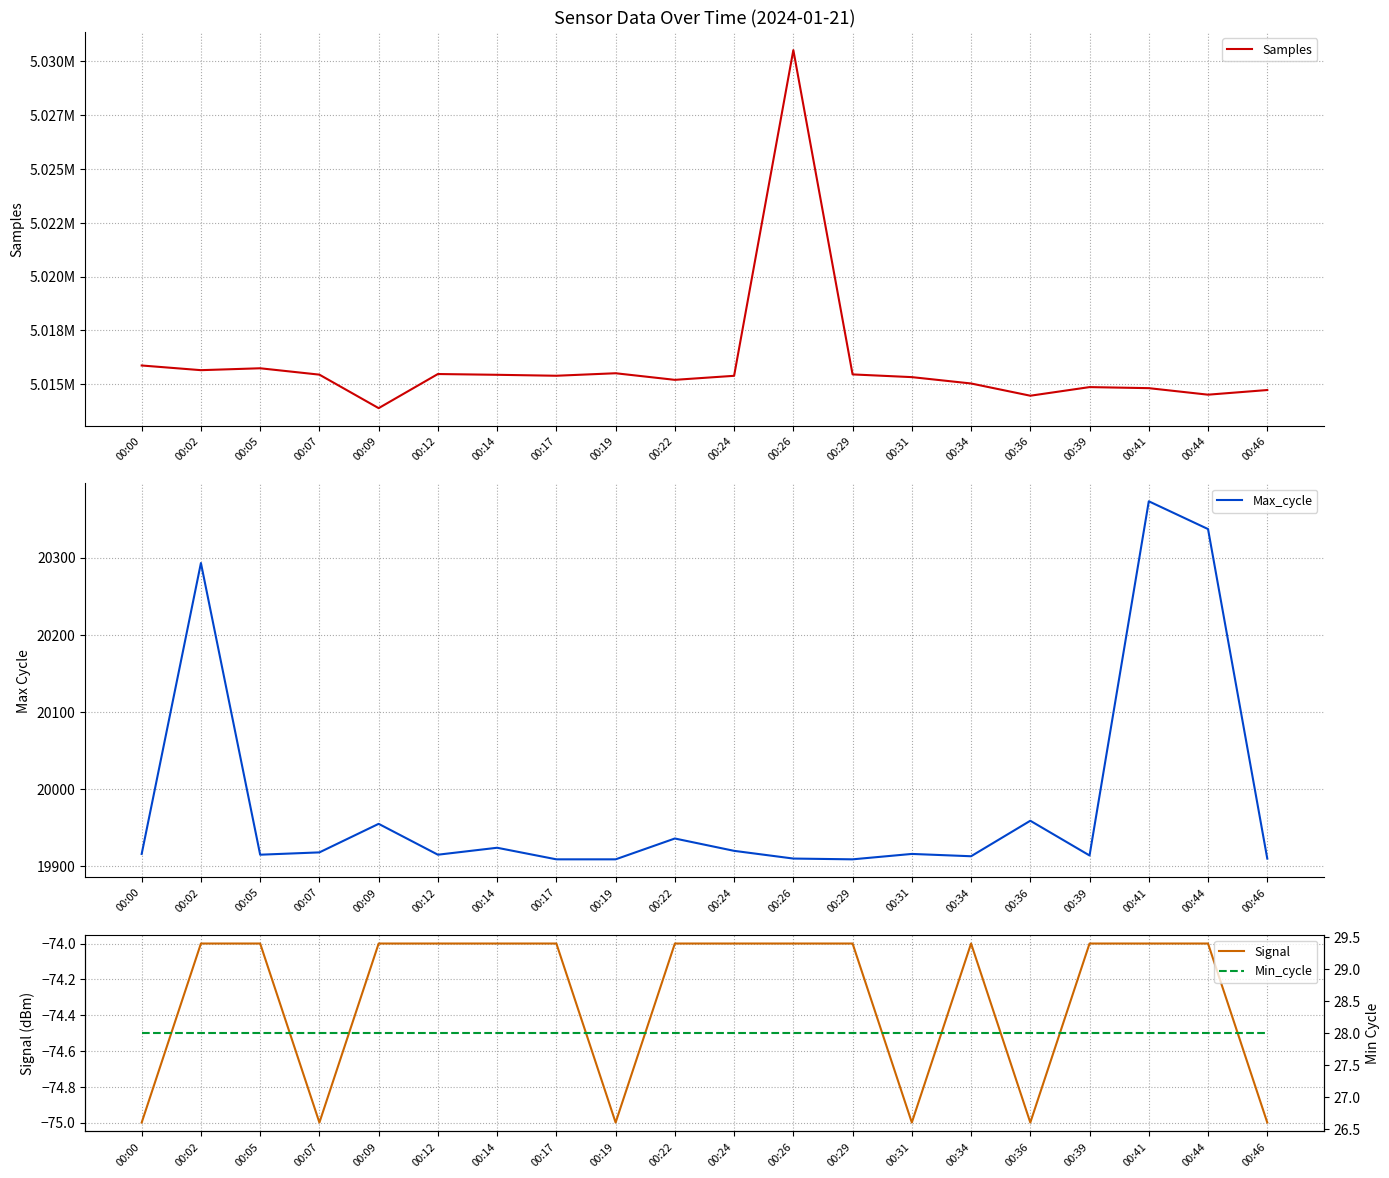

Reading left to right, extract all data points from this chart.

Samples: 5015875	5015658	5015746	5015450	5013895	5015479	5015443	5015399	5015515	5015209	5015396	5030515	5015461	5015335	5015040	5014472	5014872	5014823	5014520	5014736
Max_cycle: 19916	20293	19915	19918	19955	19915	19924	19909	19909	19936	19920	19910	19909	19916	19913	19959	19914	20373	20337	19910
Signal: -75	-74	-74	-75	-74	-74	-74	-74	-75	-74	-74	-74	-74	-75	-74	-75	-74	-74	-74	-75
Min_cycle: 28	28	28	28	28	28	28	28	28	28	28	28	28	28	28	28	28	28	28	28